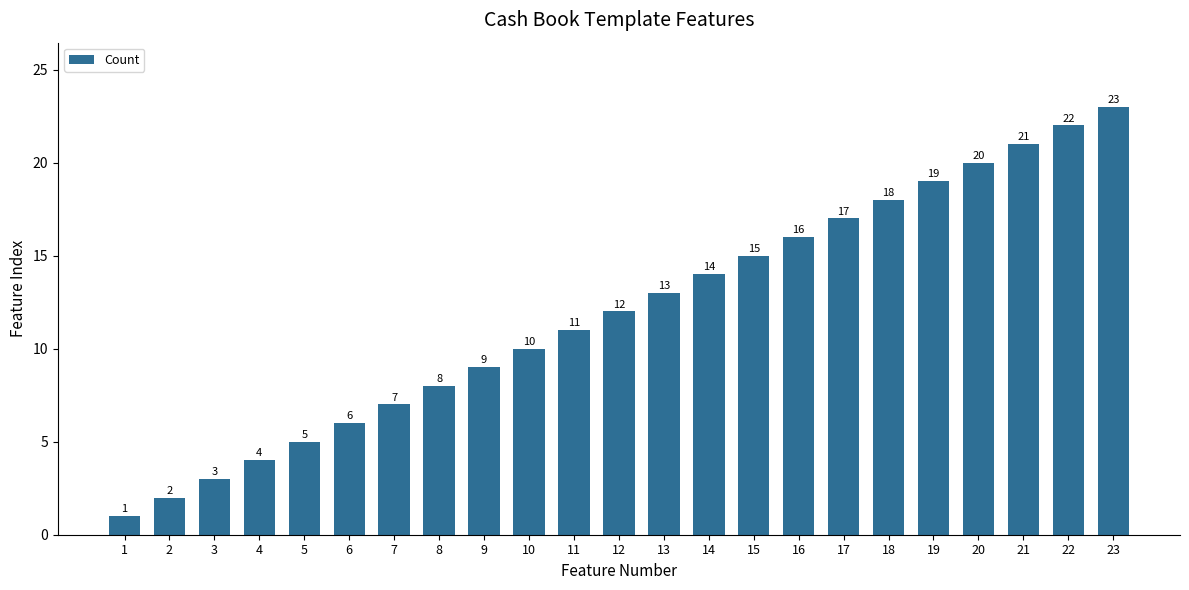

What is the approximate value at 15?

15